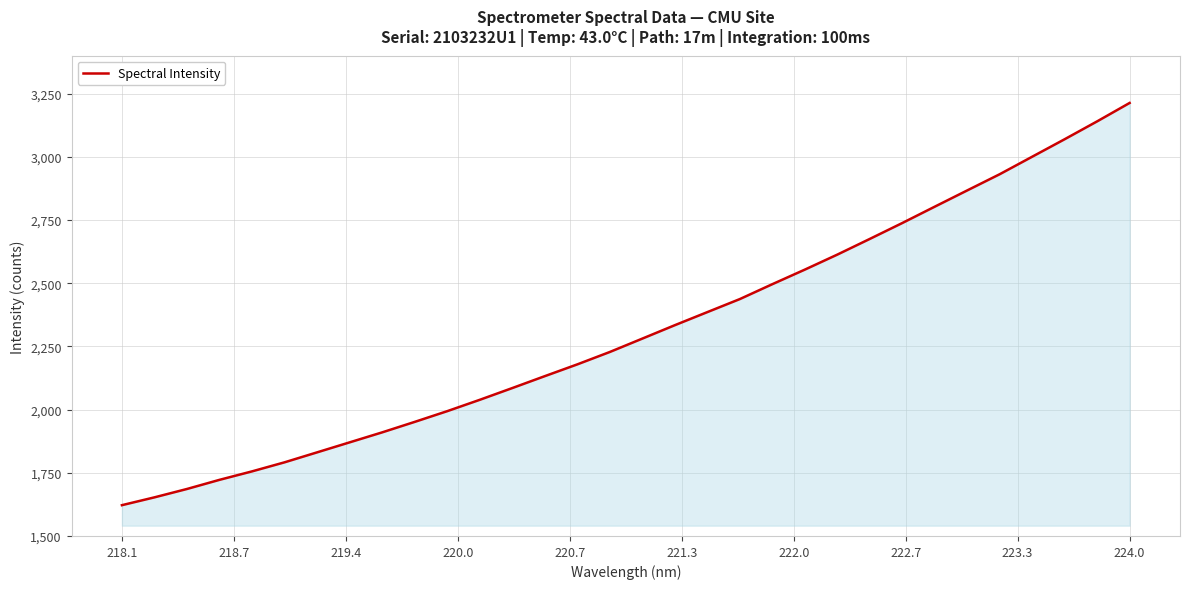

What is the minimum value shown in the chart?

1621.8